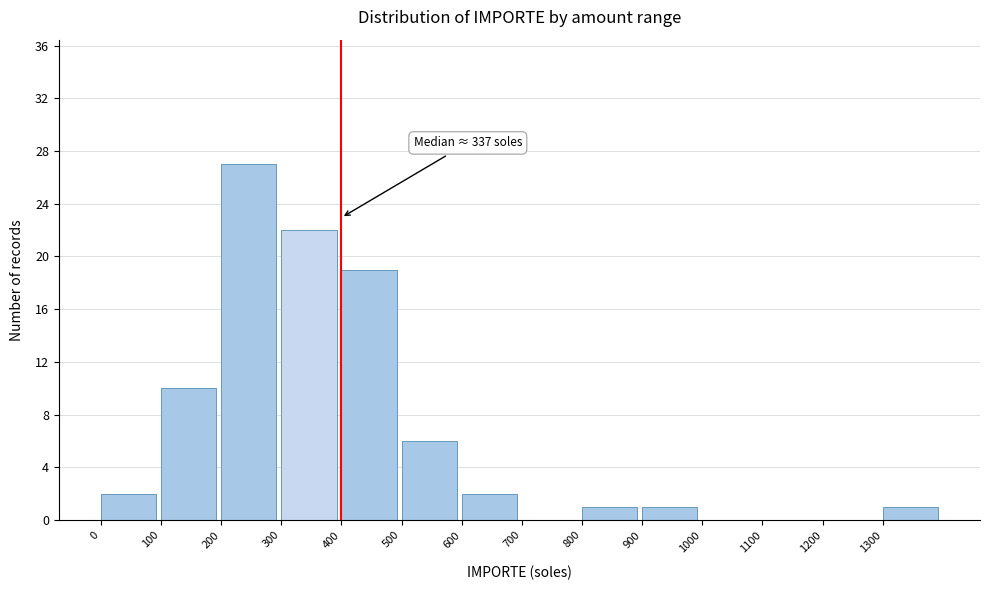

Which range on the x-axis has the tallest bar?

200 to 300